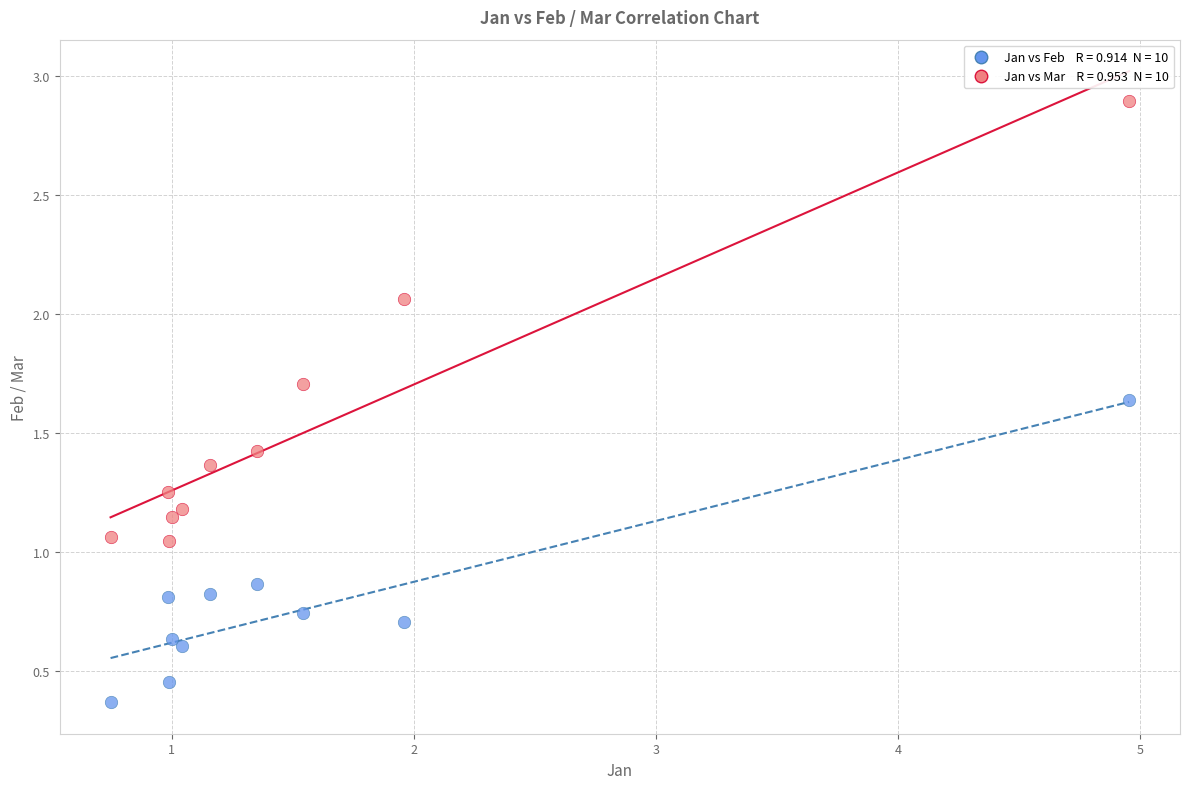

Across all data points, what is the range of X values (max minus min)?

4.2